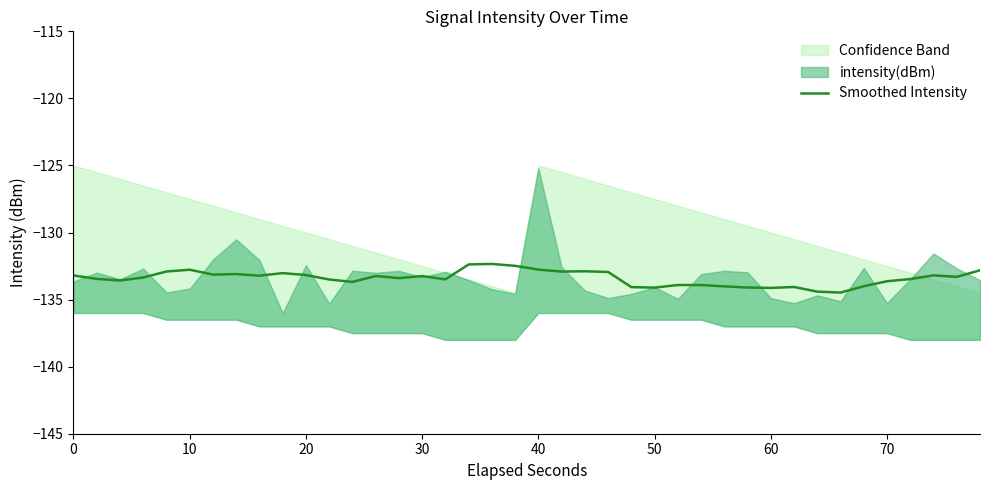

How many categories are shown in the chart?

40